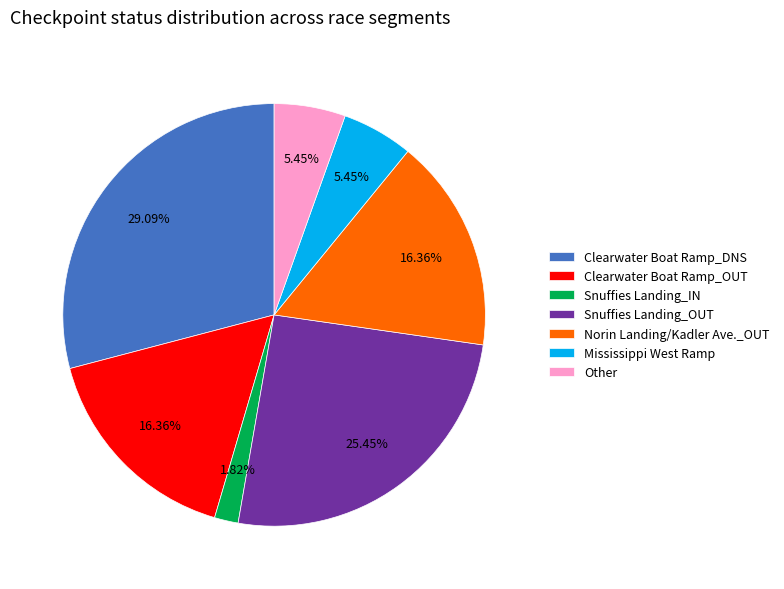

Between Norin Landing/Kadler Ave._OUT and Other, which is larger?

Norin Landing/Kadler Ave._OUT